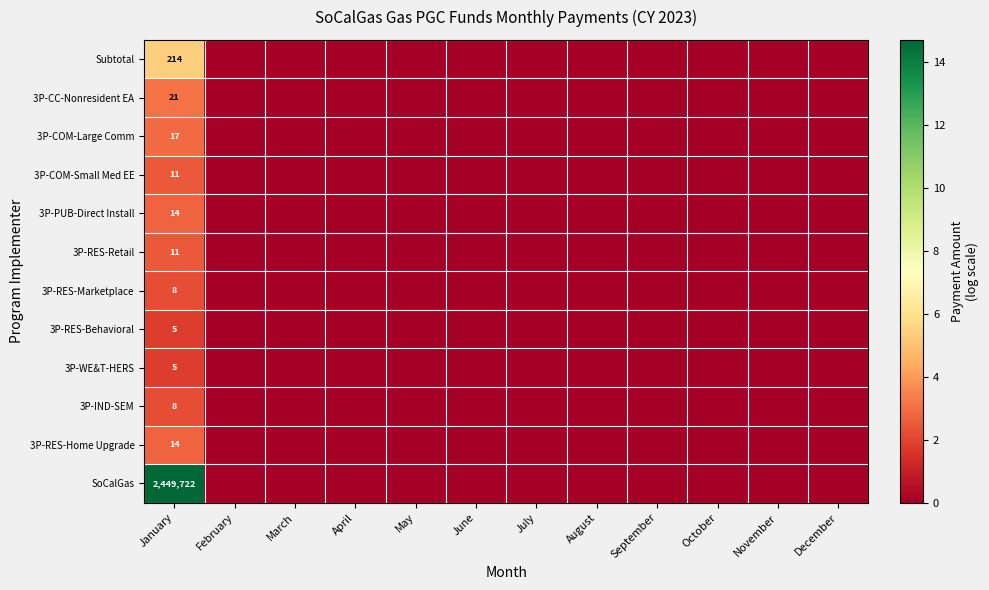

At which label does 3P-RES-Retail reach its minimum?

February